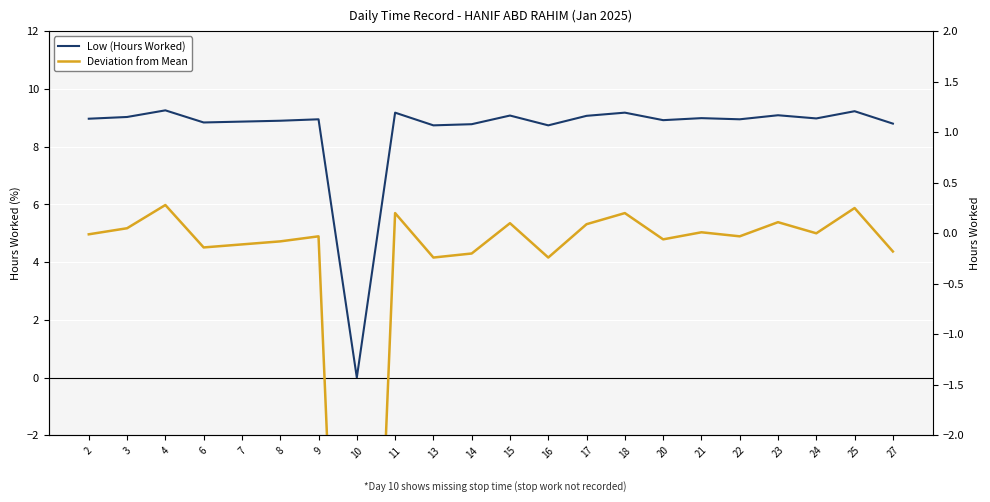

Reading right to left, extract all data points from this chart.

Low (Hours Worked): 27=8.8	25=9.2	24=9.0	23=9.1	22=8.9	21=9.0	20=8.9	18=9.2	17=9.1	16=8.7	15=9.1	14=8.8	13=8.7	11=9.2	10=0.0	9=8.9	8=8.9	7=8.9	6=8.8	4=9.3	3=9.0	2=9.0
Deviation from Mean: 27=-0.2	25=0.2	24=0.0	23=0.1	22=-0.0	21=0.0	20=-0.1	18=0.2	17=0.1	16=-0.2	15=0.1	14=-0.2	13=-0.2	11=0.2	10=-9.0	9=-0.0	8=-0.1	7=-0.1	6=-0.1	4=0.3	3=0.1	2=-0.0